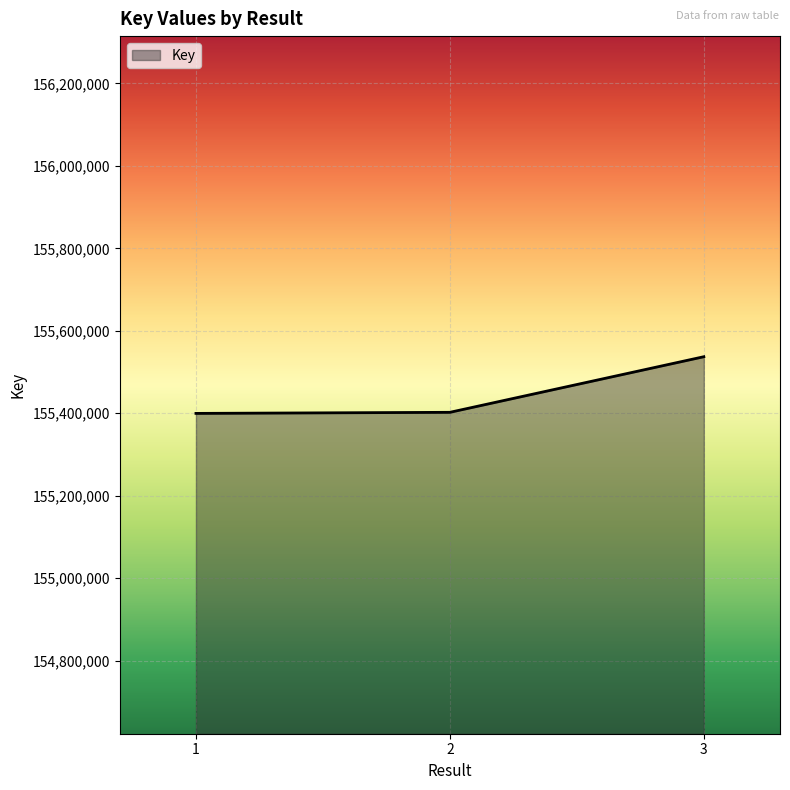

The chart shows a value of 256487934 at 1. True or false?

False